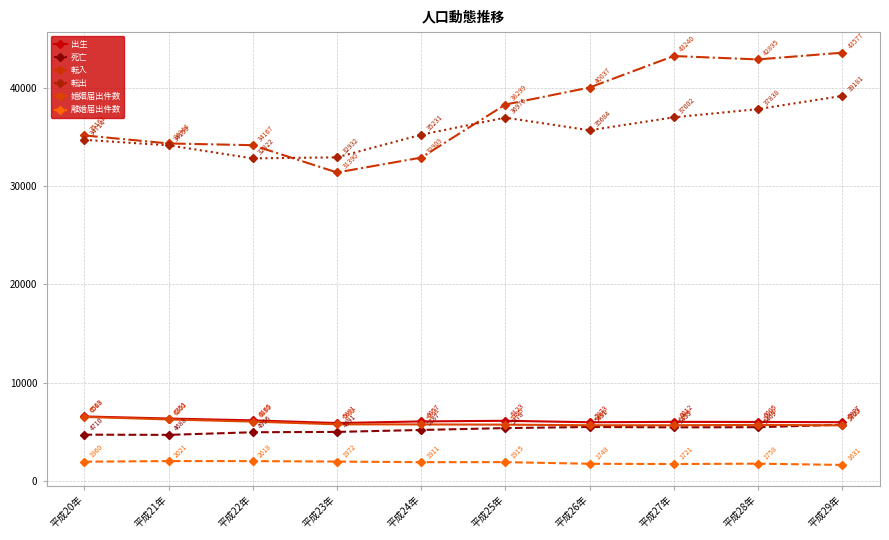

What is the difference between the second highest and minimum values in the 転出 series?

5016